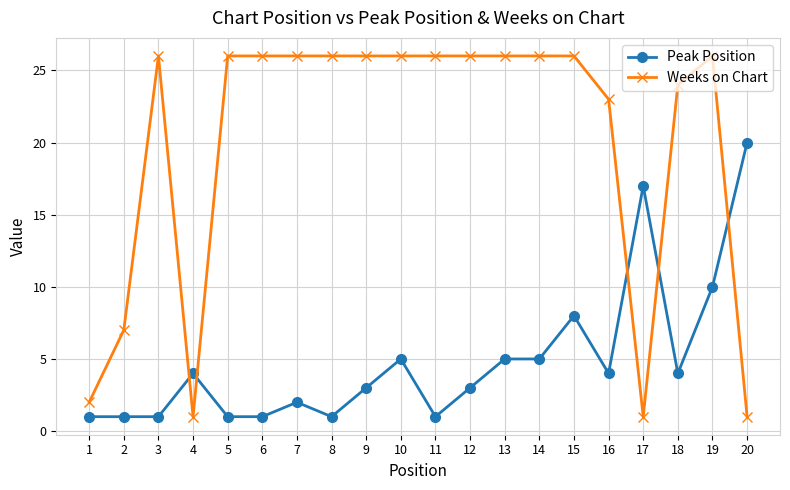

Does the chart have visible grid lines?

Yes